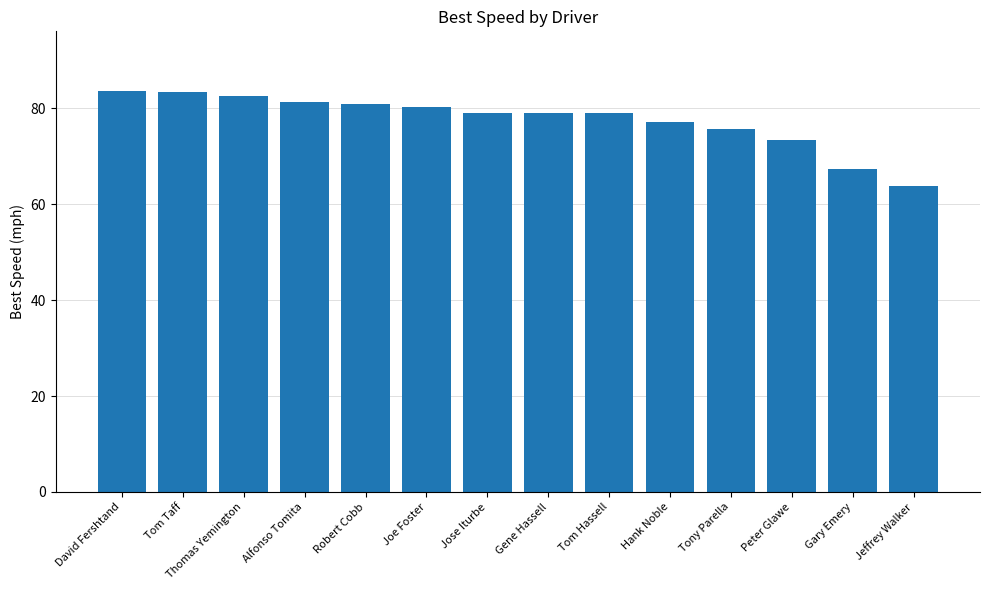

What is the sum of the values at Gene Hassell and Tony Parella?

154.7